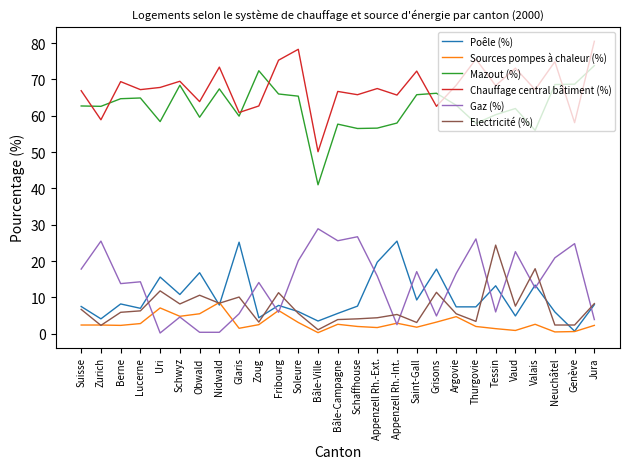

Read the Sources pompes à chaleur (%) value at Grisons.

3.2